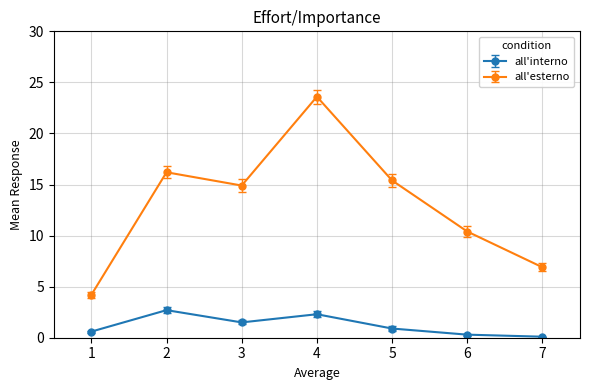

Is the value of all'interno at 6 greater than the value of all'esterno at 3?

No